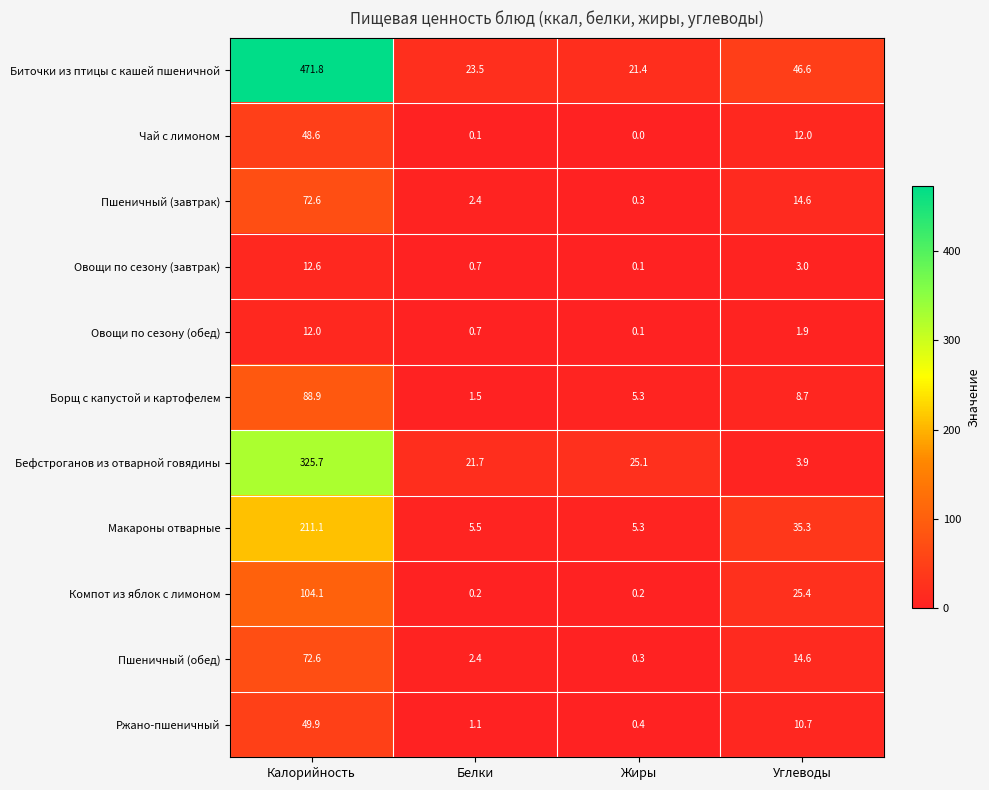

The Овощи по сезону (обед) series shows 0.1 at Жиры. True or false?

True